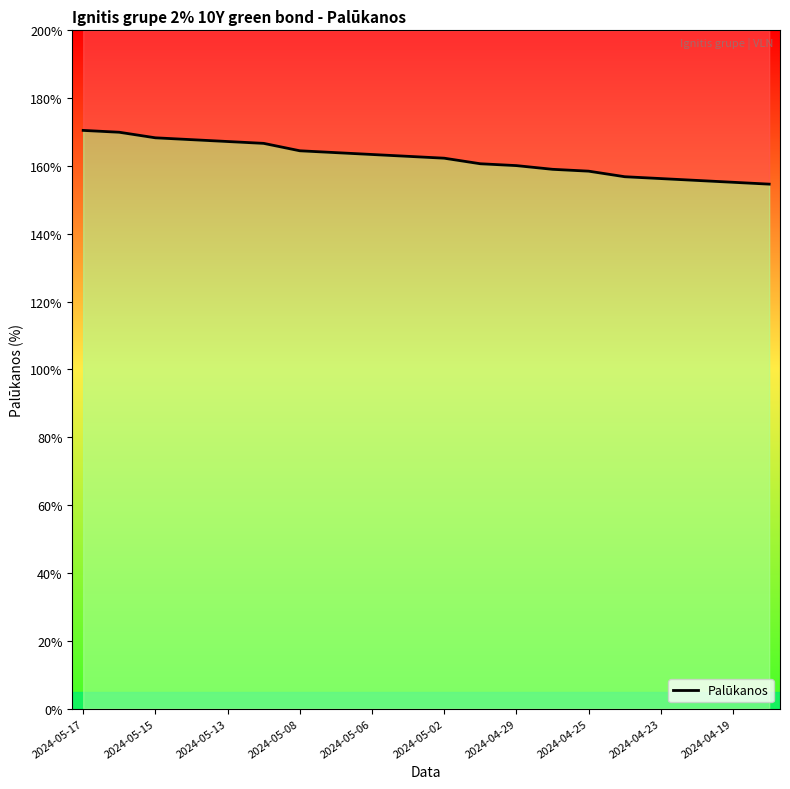

Approximately how many times larger is the value at 2024-05-08 compared to 2024-05-17?

1.0